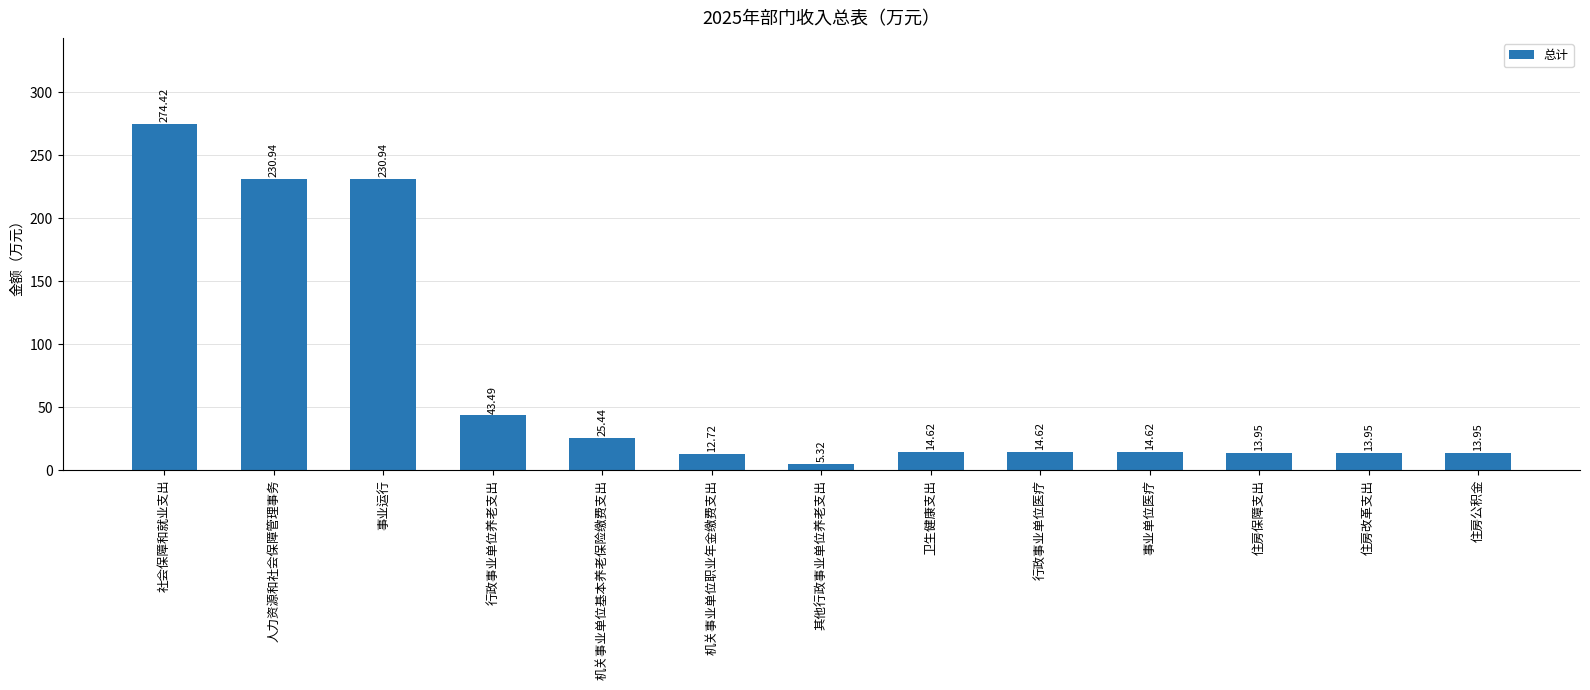

Is it true that the value at 行政事业单位医疗 is 14.6?

True